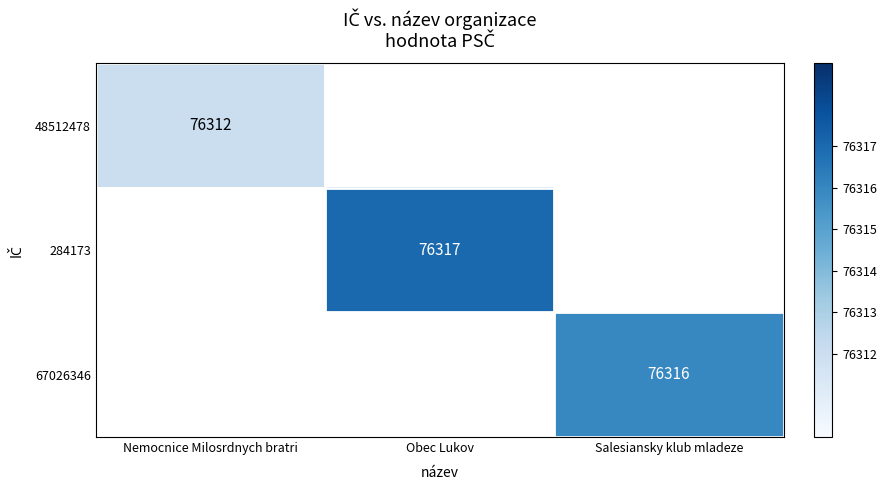

Is the value of 48512478 at Nemocnice Milosrdnych bratri greater than the value of 284173 at Obec Lukov?

No